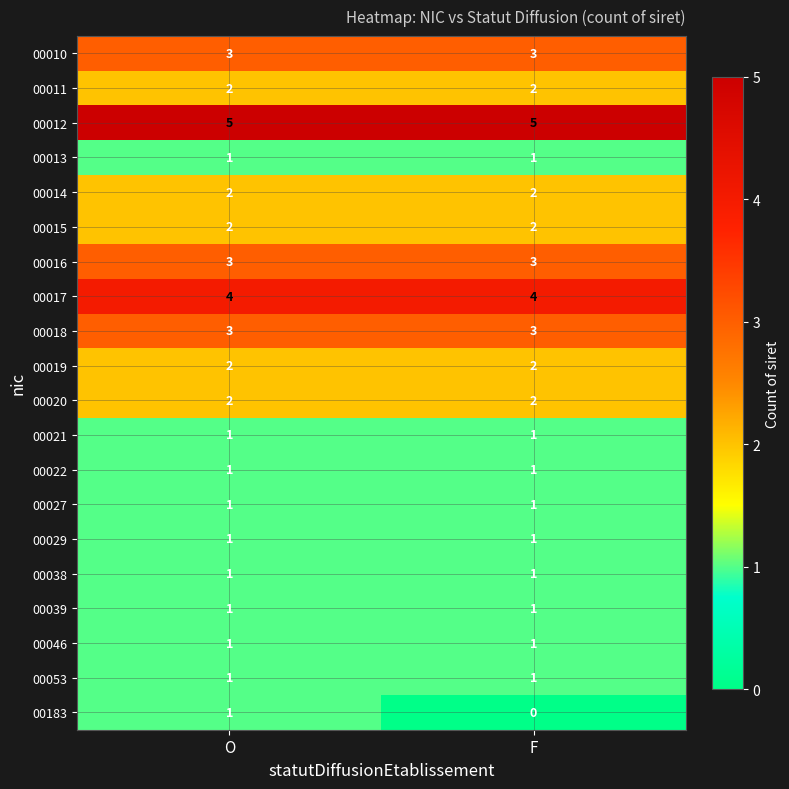

What is the greatest value displayed?

5